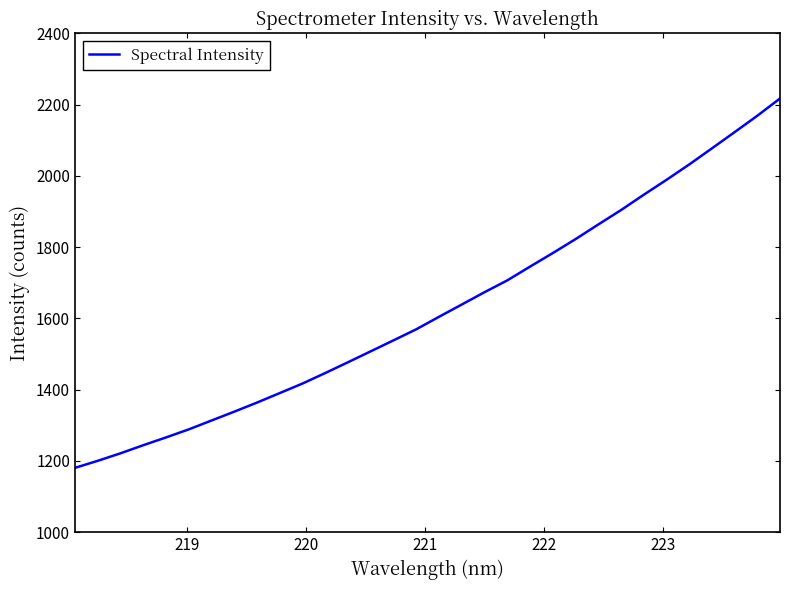

What is the maximum value shown in the chart?

2217.4